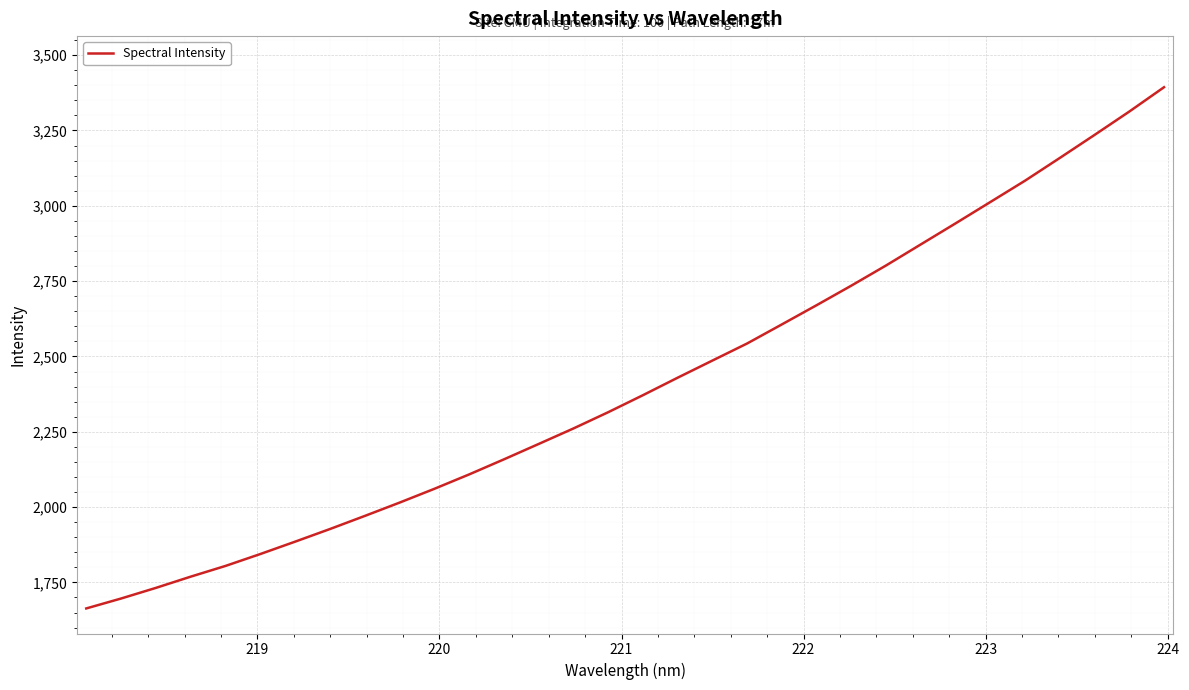

What is the maximum value shown in the chart?

3393.5